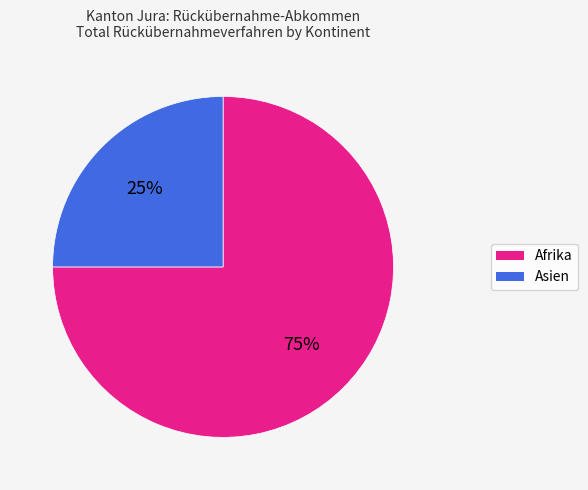

Does Asien account for over 50% of the chart?

No